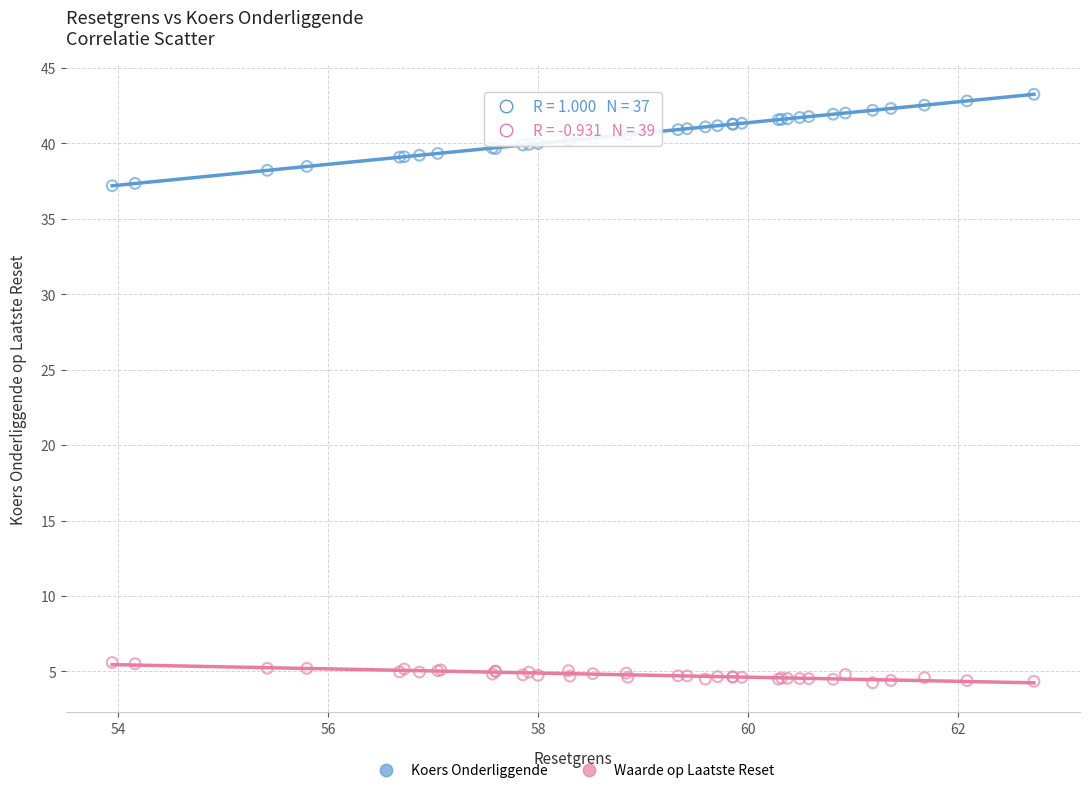

Which series reaches the minimum Y coordinate?

Waarde op Laatste Reset